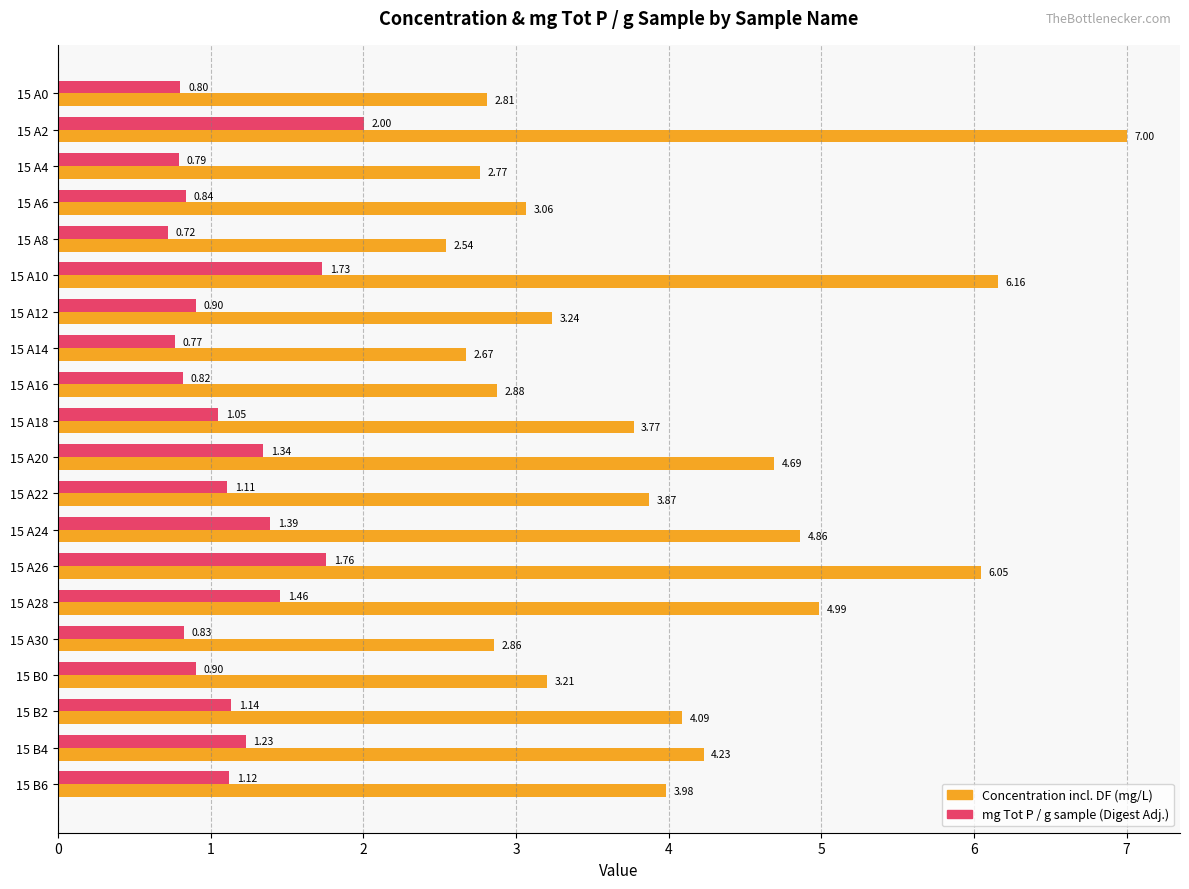

What are all the series names shown in the legend?

Concentration incl. DF (mg/L), mg Tot P / g sample (Digest Adj.)